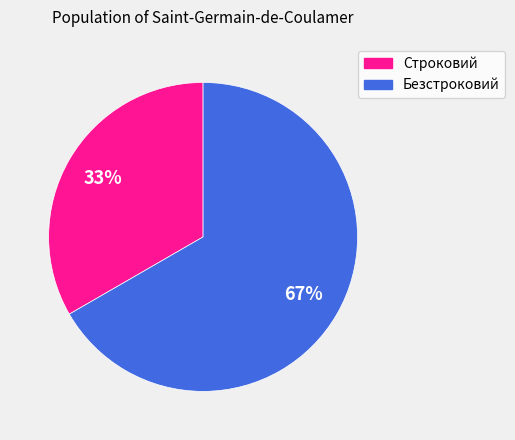

What is the majority slice?

Безстроковий